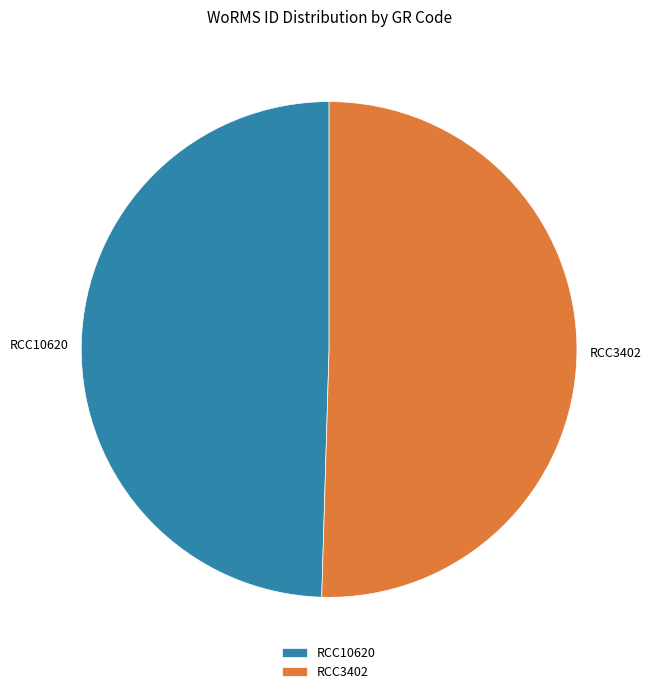

Do RCC10620 and RCC3402 together represent more than half of the pie?

Yes